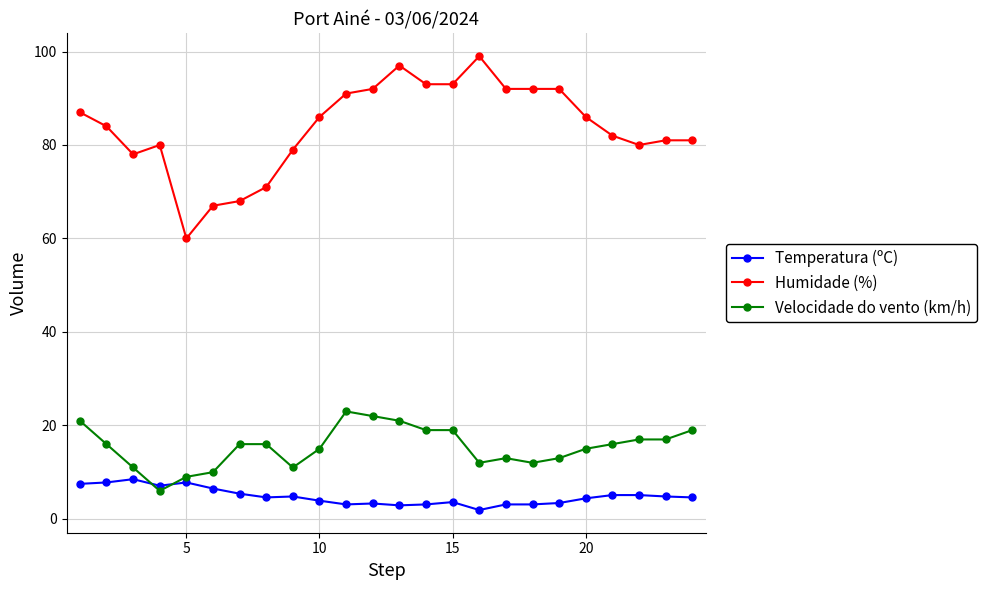

What is the value of the Humidade (%) point at the 15th from the left?

93.0